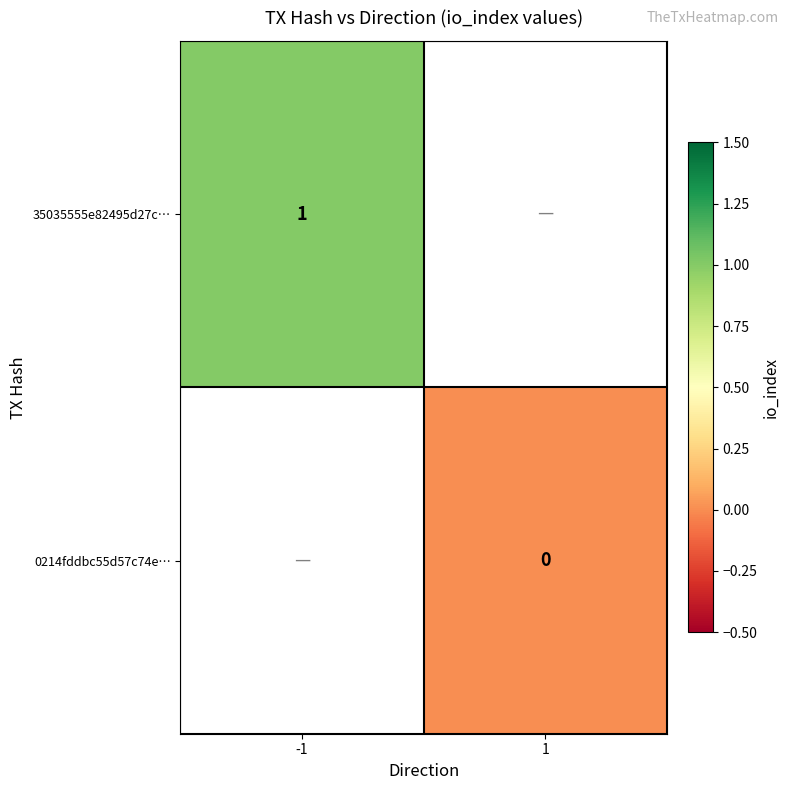

Which category has the lowest value in the 35035555e82495d27c… series?

-1